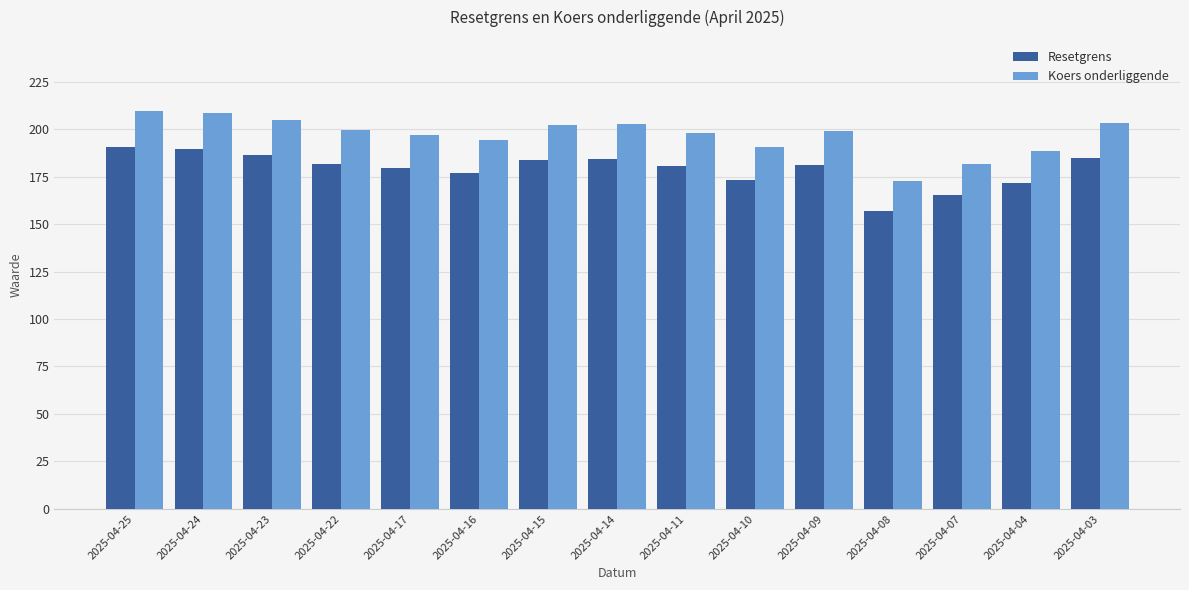

Is it true that Resetgrens equals 165.1 at 2025-04-07?

True